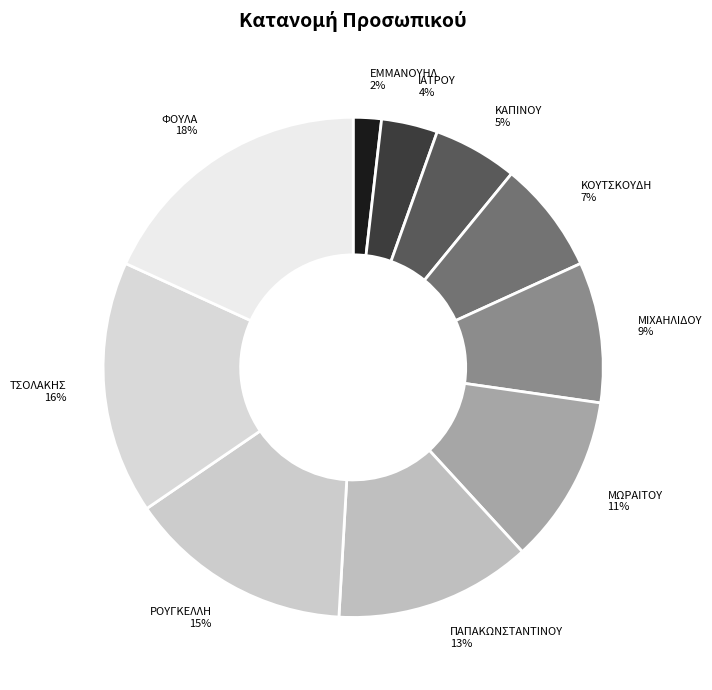

Do ΚΑΠΙΝΟΥ and ΤΣΟΛΑΚΗΣ together represent more than half of the pie?

No